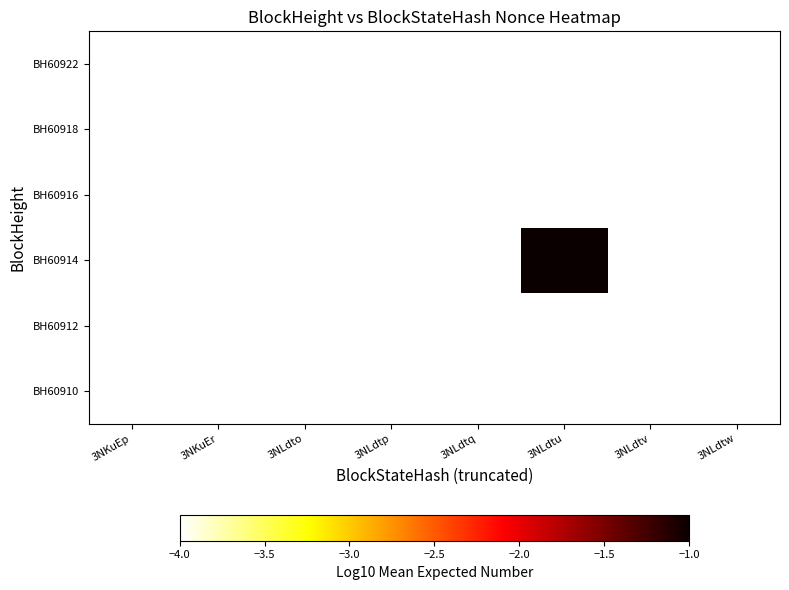

How many categories are shown in the chart?

8